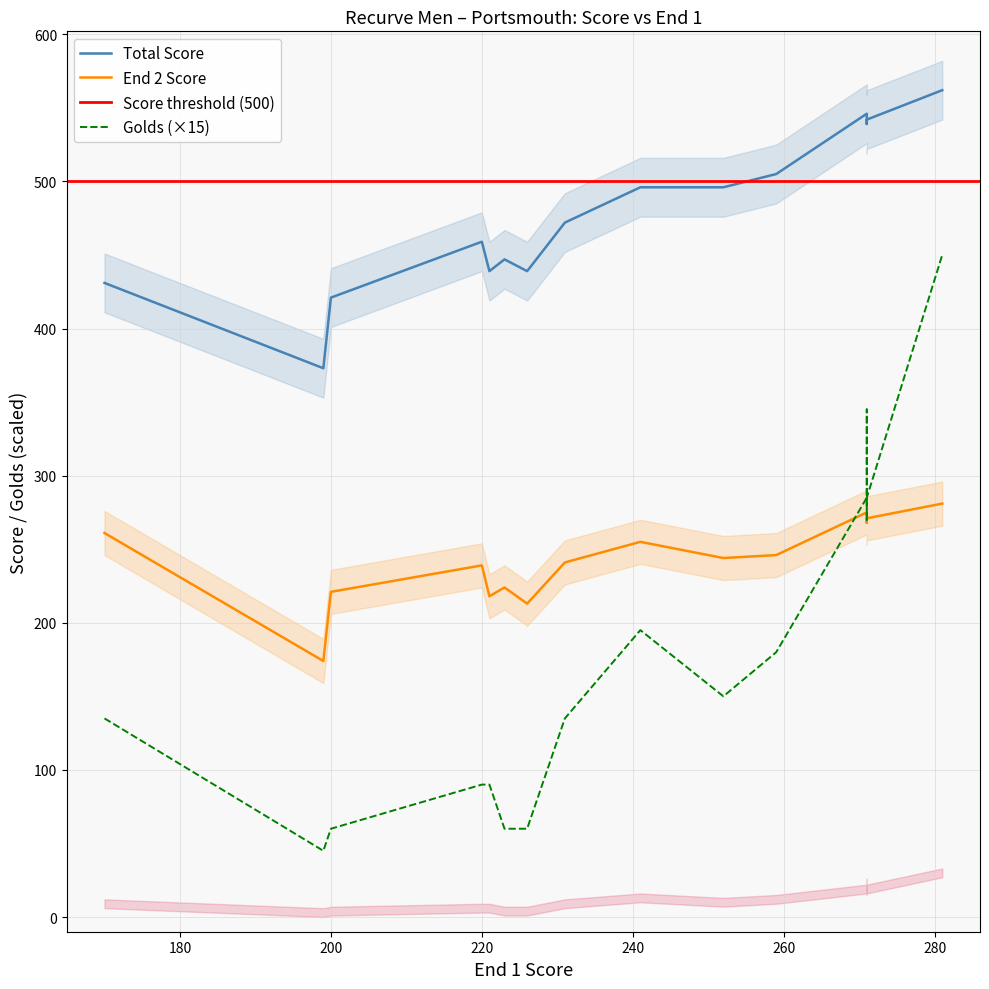

The value of End 2 at Will Marshall is 76. True or false?

False